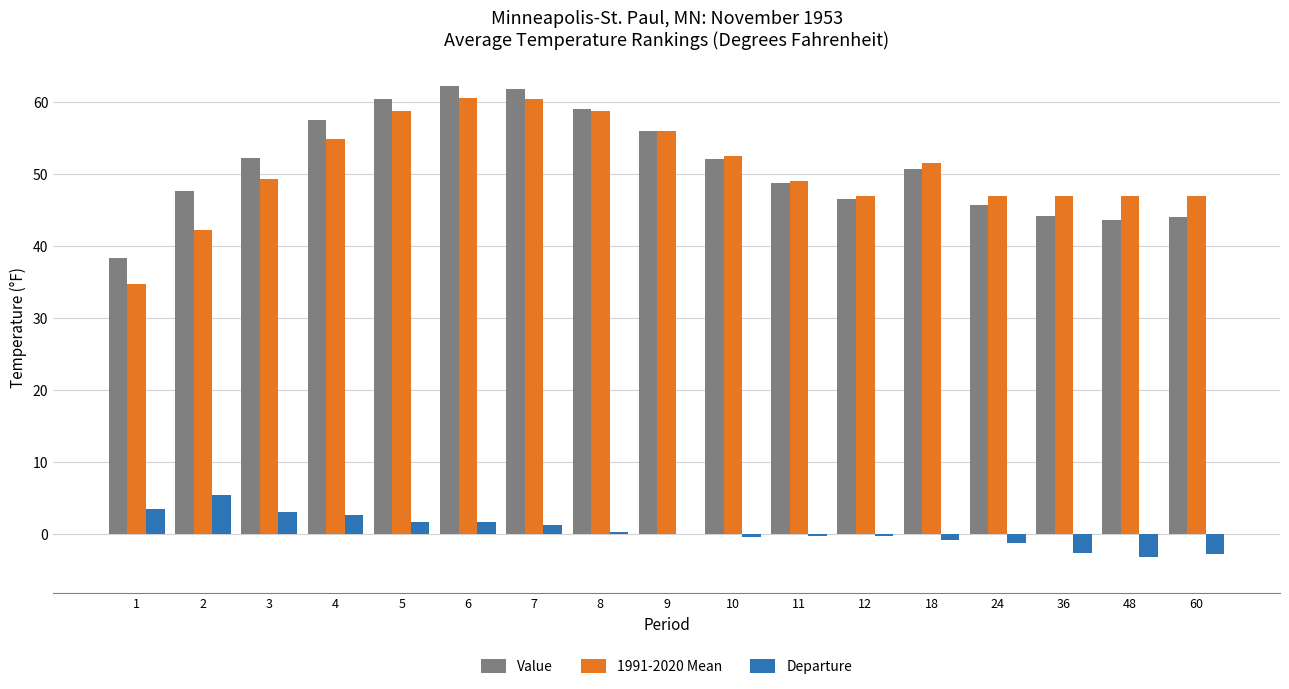

What is the greatest value displayed?

62.3